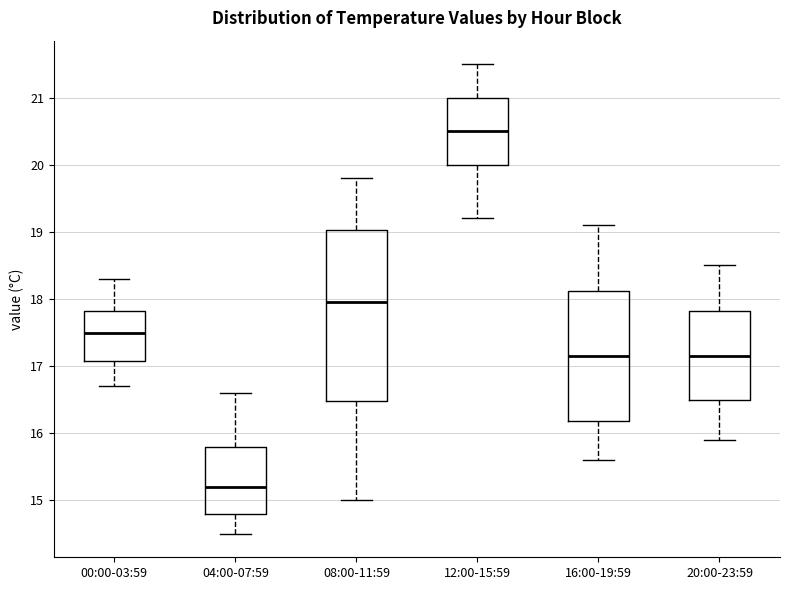

Reading left to right, read every box against the y-axis: the position of its median line, the range the box covers, and the ends of its whiskers. The values are not printed on the chart, so give them approximately, as read against the axis.

00:00-03:59: median 17.5, box 17.1 to 17.8, whiskers 16.7 to 18.3
04:00-07:59: median 15.2, box 14.8 to 15.8, whiskers 14.5 to 16.6
08:00-11:59: median 18.0, box 16.5 to 19.0, whiskers 15.0 to 19.8
12:00-15:59: median 20.5, box 20.0 to 21.0, whiskers 19.2 to 21.5
16:00-19:59: median 17.2, box 16.2 to 18.1, whiskers 15.6 to 19.1
20:00-23:59: median 17.2, box 16.5 to 17.8, whiskers 15.9 to 18.5